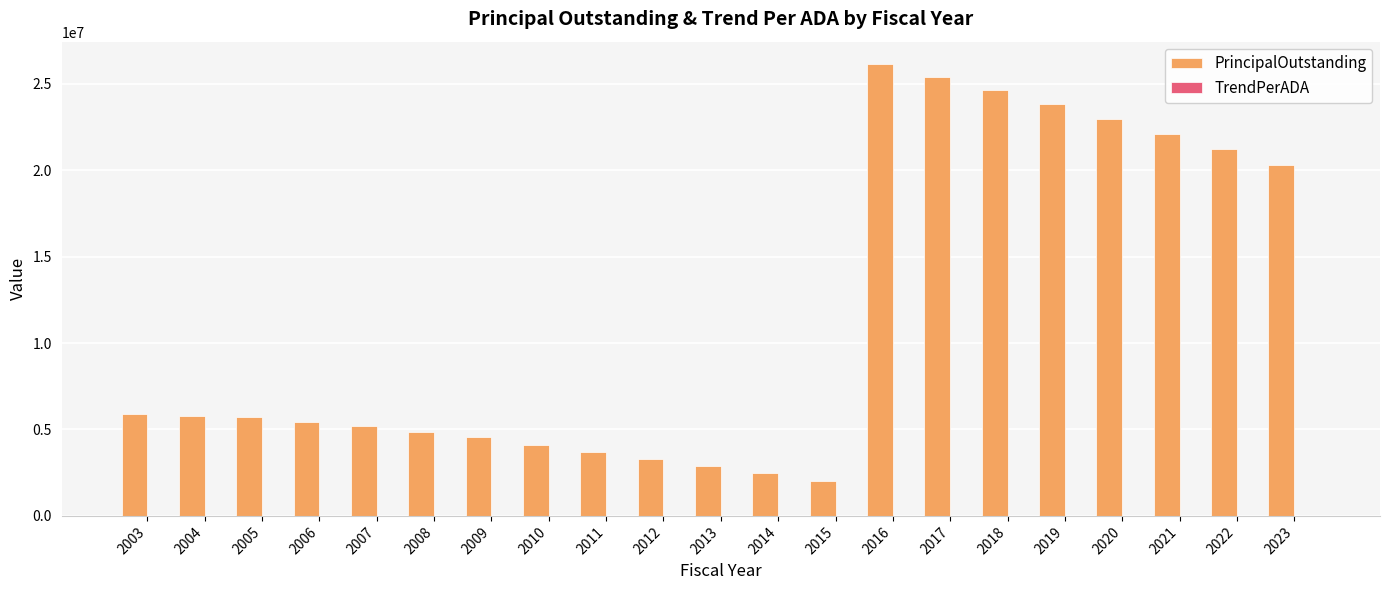

Which series has the largest total across all categories?

PrincipalOutstanding